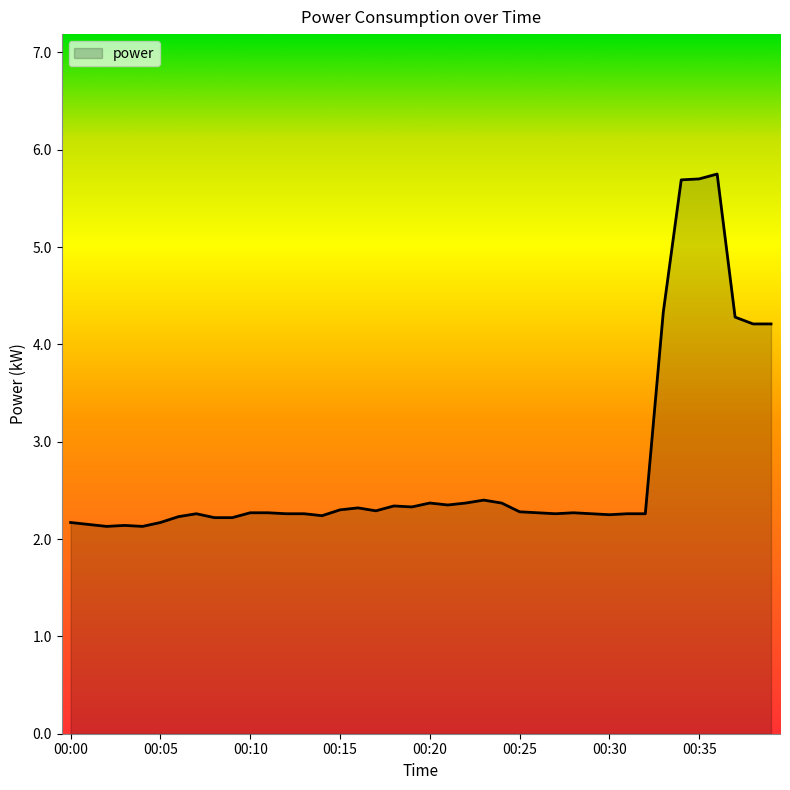

What is the smallest value displayed?

2.1